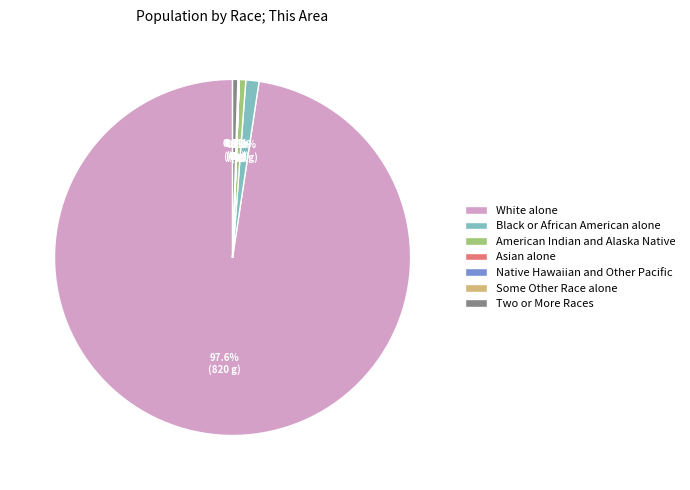

What percentage is NOT represented by American Indian and Alaska Native?

99.4%